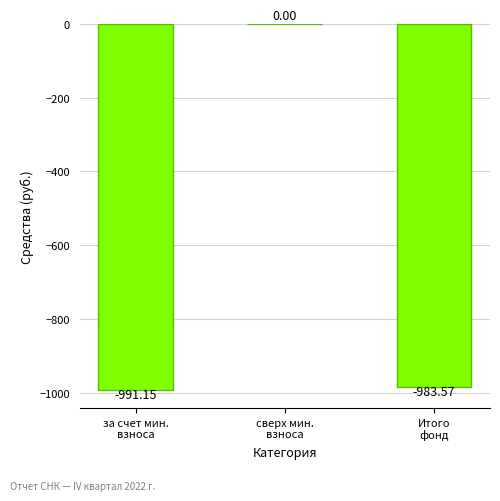

Reading right to left, extract all data points from this chart.

Итого
фонд=-983.6	сверх мин.
взноса=0.0	за счет мин.
взноса=-991.1